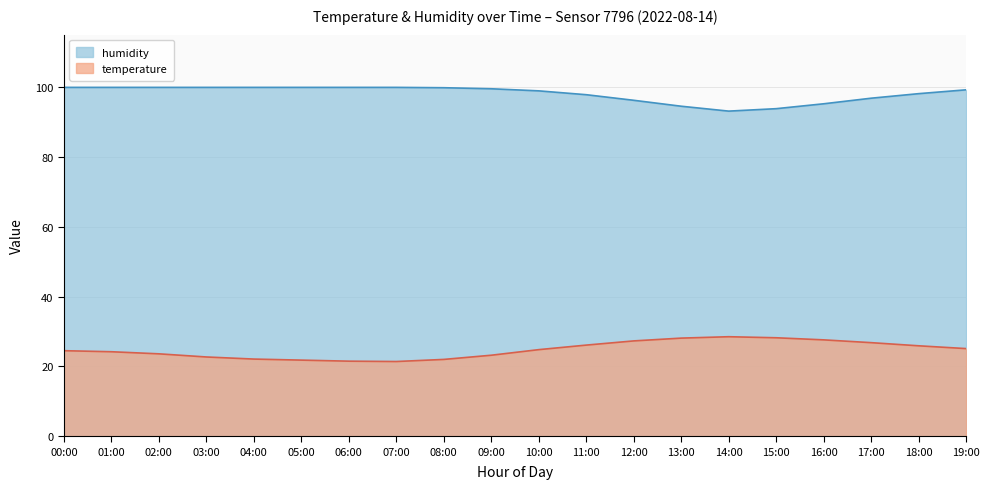

Where is the first local minimum for humidity?

14:00